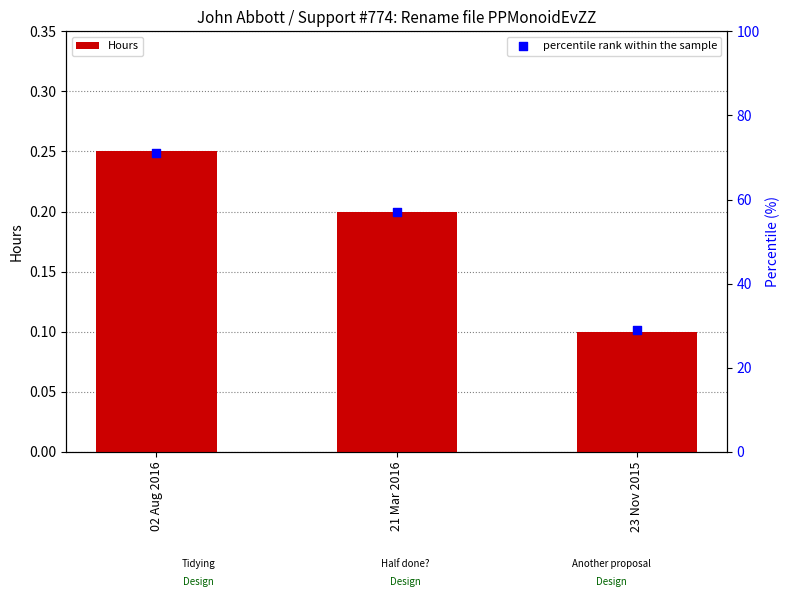

Which series has the largest Y range (max minus min)?

percentile rank within the sample